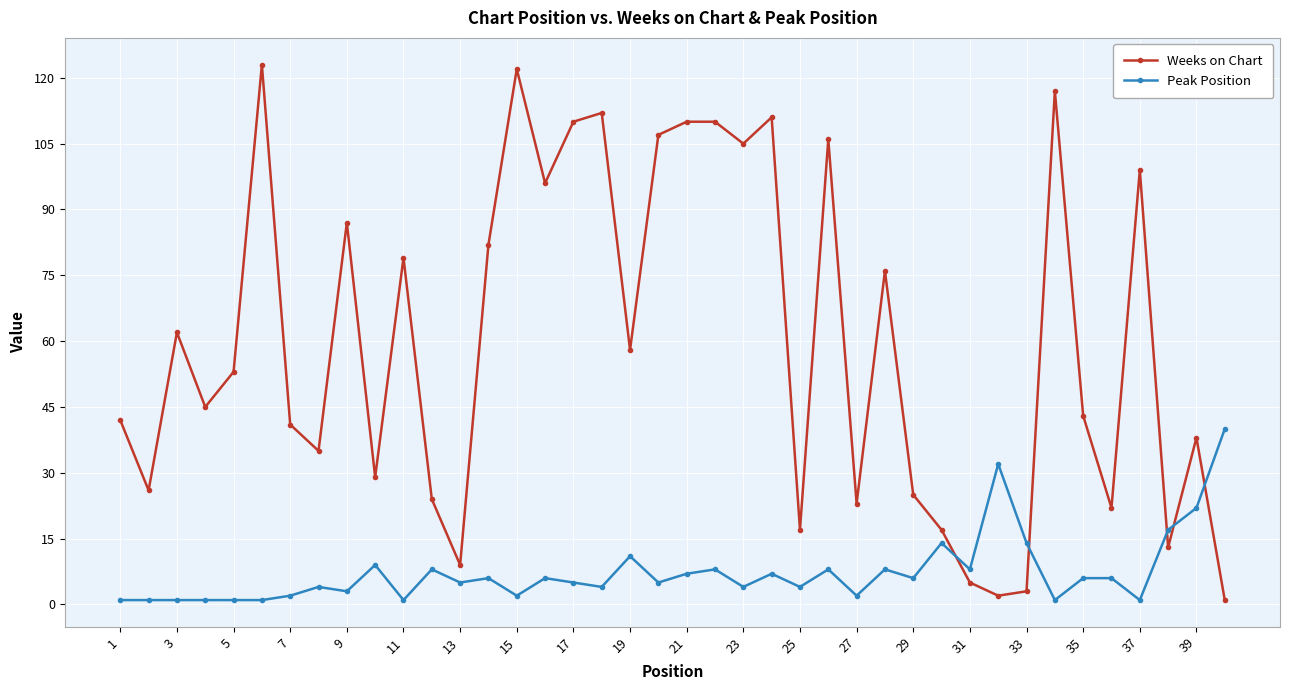

What is the difference between the second highest and second lowest values in the Weeks on Chart series?

120